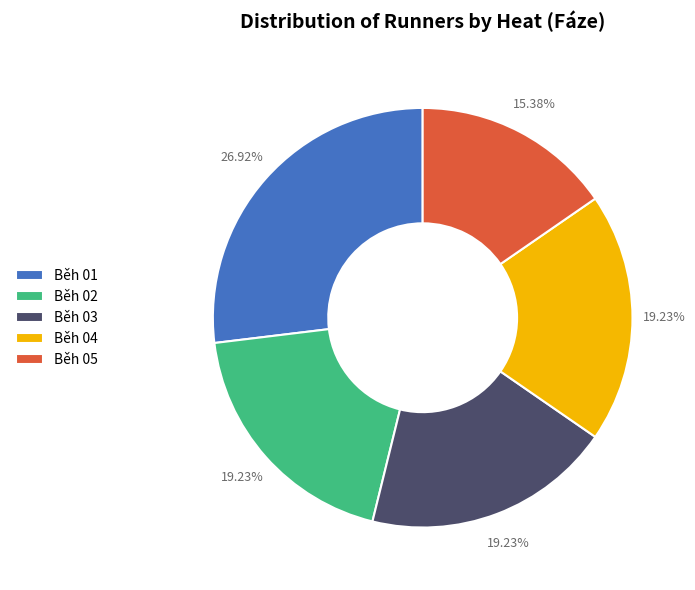

Is there a majority slice in this chart?

No